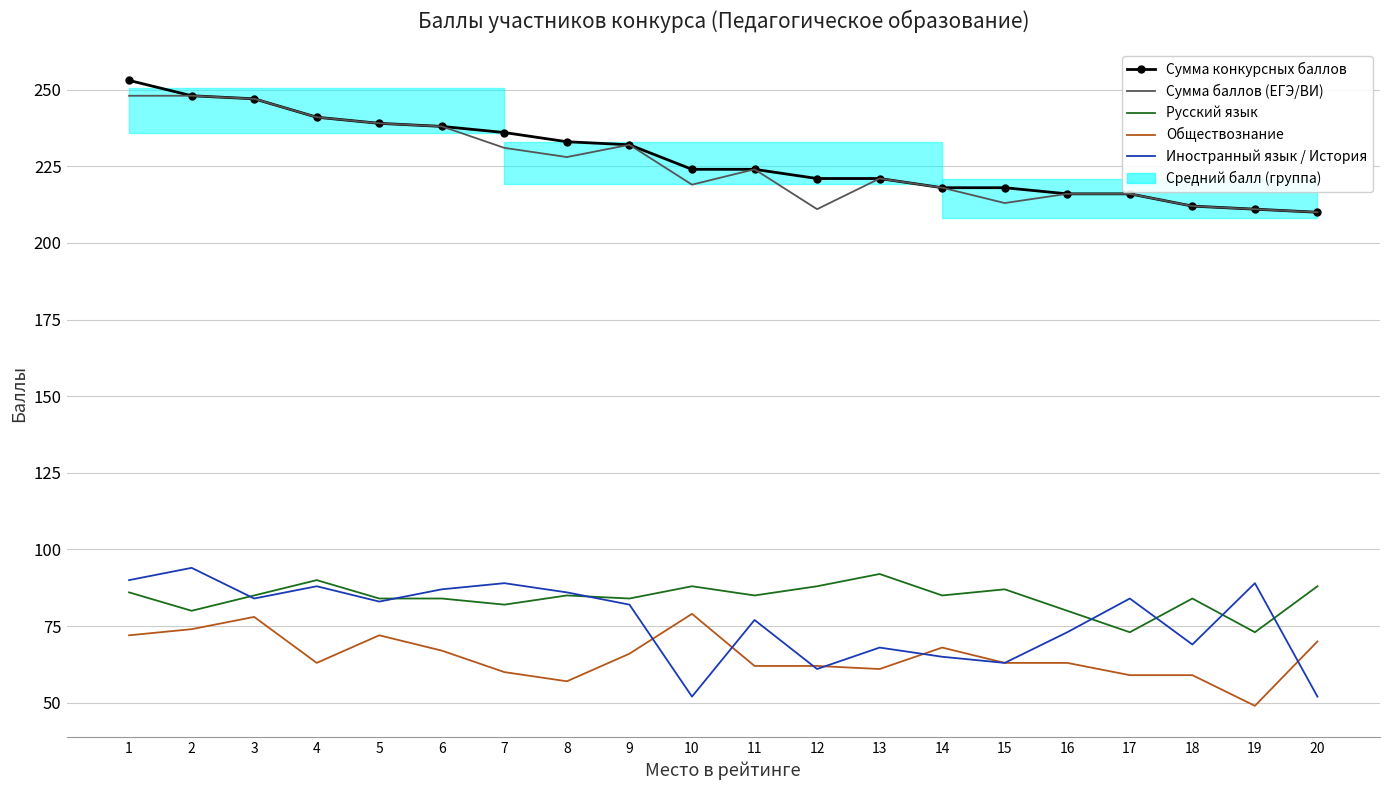

Reading left to right, extract all data points from this chart.

Сумма конкурсных баллов: 253	248	247	241	239	238	236	233	232	224	224	221	221	218	218	216	216	212	211	210
Сумма баллов (ЕГЭ/ВИ): 248	248	247	241	239	238	231	228	232	219	224	211	221	218	213	216	216	212	211	210
Русский язык: 86	80	85	90	84	84	82	85	84	88	85	88	92	85	87	80	73	84	73	88
Обществознание: 72	74	78	63	72	67	60	57	66	79	62	62	61	68	63	63	59	59	49	70
Иностранный язык / История: 90	94	84	88	83	87	89	86	82	52	77	61	68	65	63	73	84	69	89	52